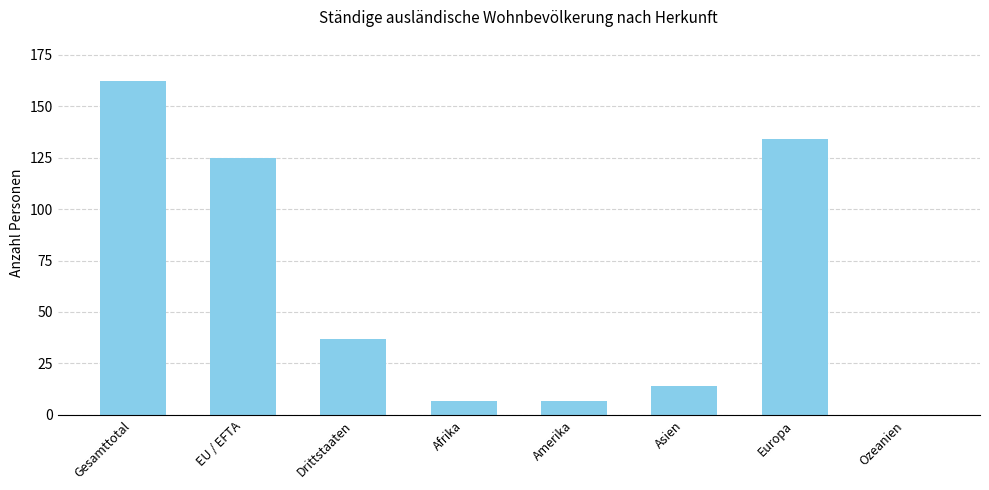

How many series are shown in this chart?

1